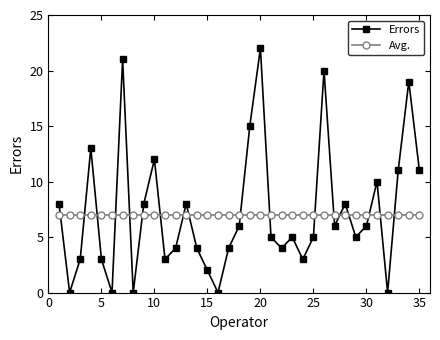

Reading right to left, extract all data points from this chart.

Errors: 11	19	11	0	10	6	5	8	6	20	5	3	5	4	5	22	15	6	4	0	2	4	8	4	3	12	8	0	21	0	3	13	3	0	8
Avg.: 7	7	7	7	7	7	7	7	7	7	7	7	7	7	7	7	7	7	7	7	7	7	7	7	7	7	7	7	7	7	7	7	7	7	7